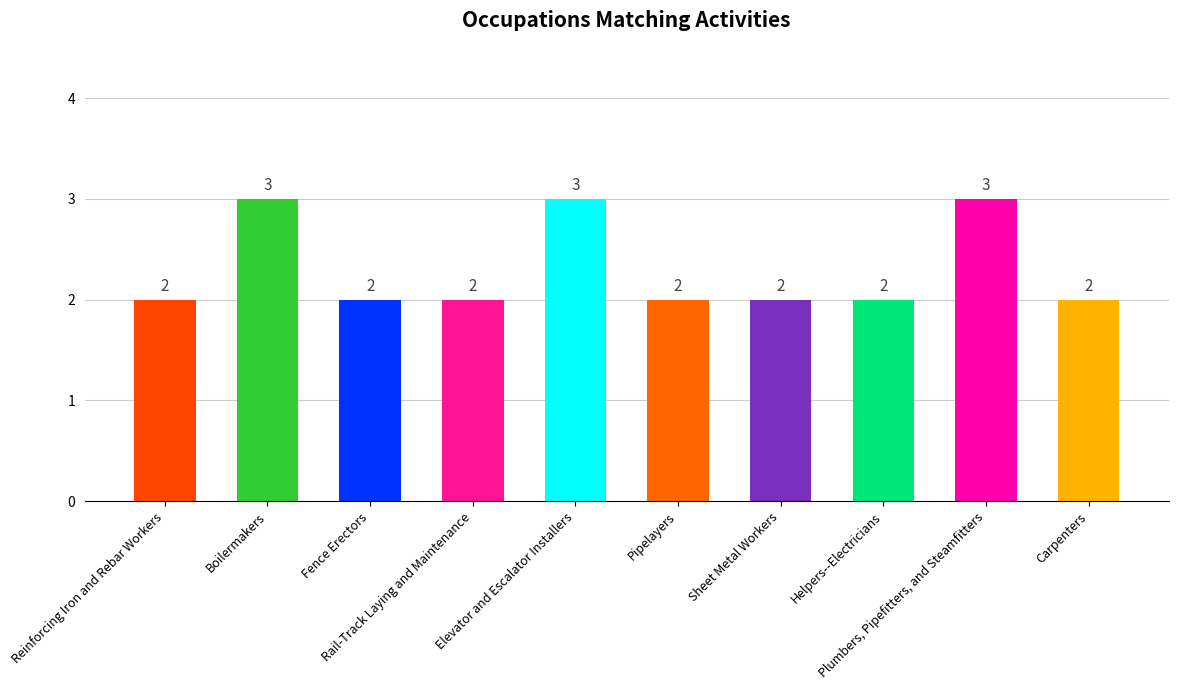

What is the difference between the maximum and minimum values?

1